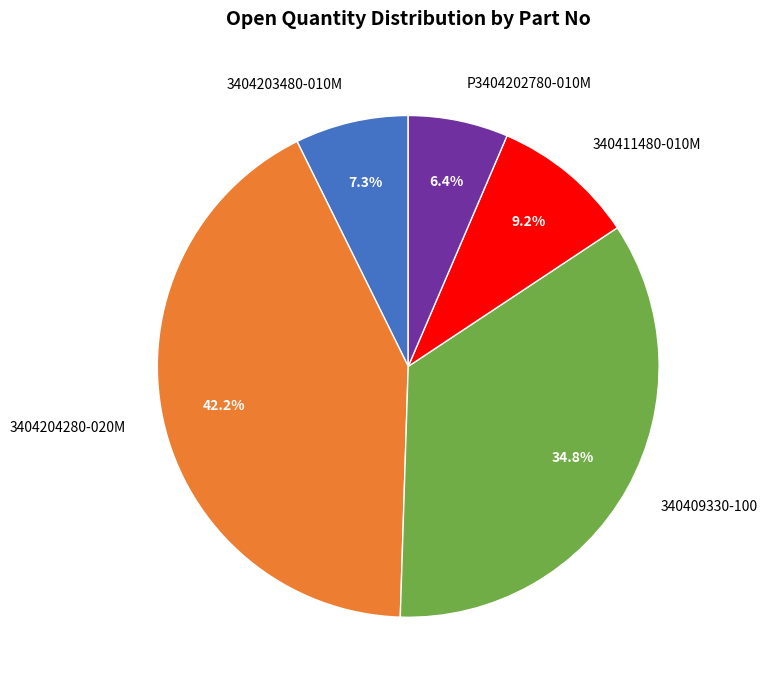

To the nearest percent, what percentage of the pie is 3404203480-010M?

7%